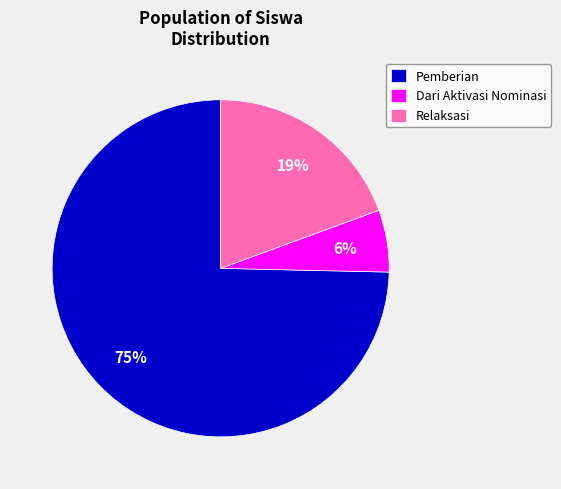

To the nearest percent, what is the difference between the largest and smallest slice percentages?

69%